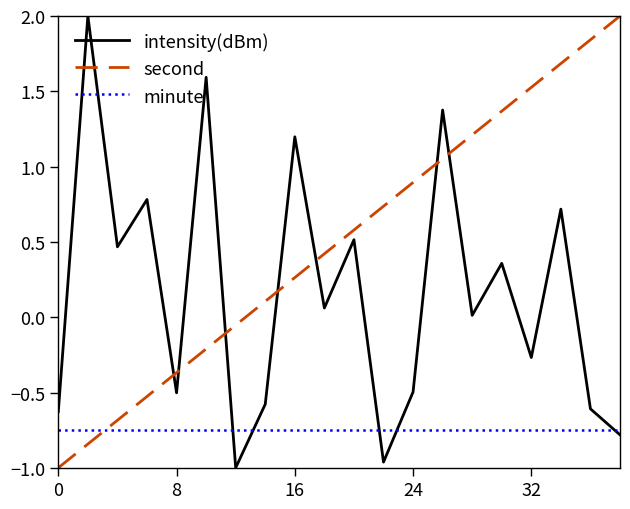

How many times do second and minute cross each other?

1